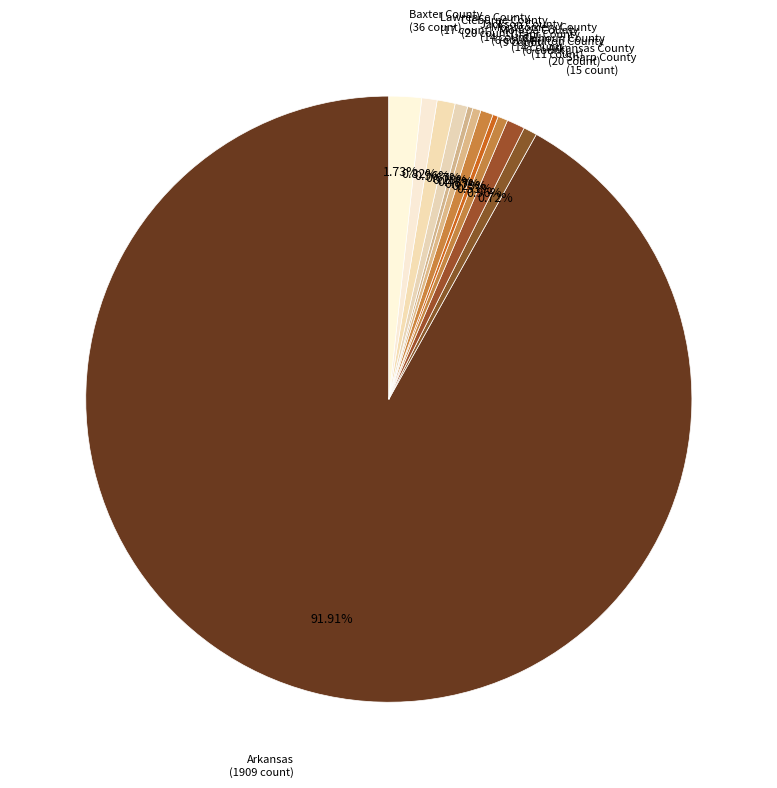

How many segments does this pie chart have?

12